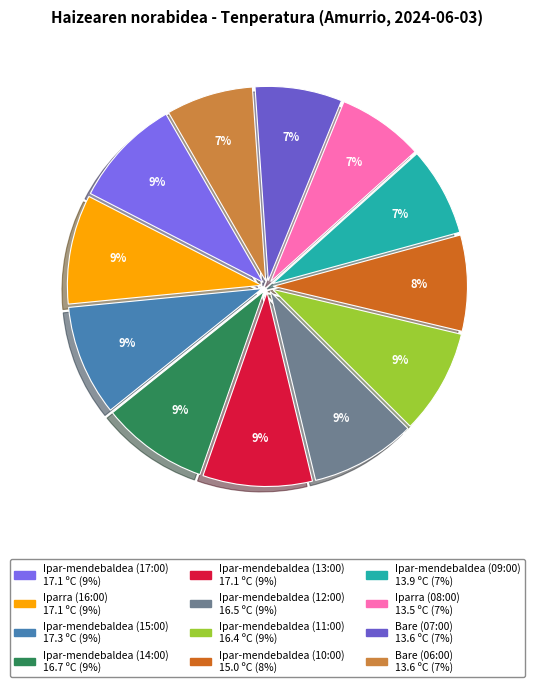

True or false: Ipar-mendebaldea (11:00) accounts for 9% of the total.

True